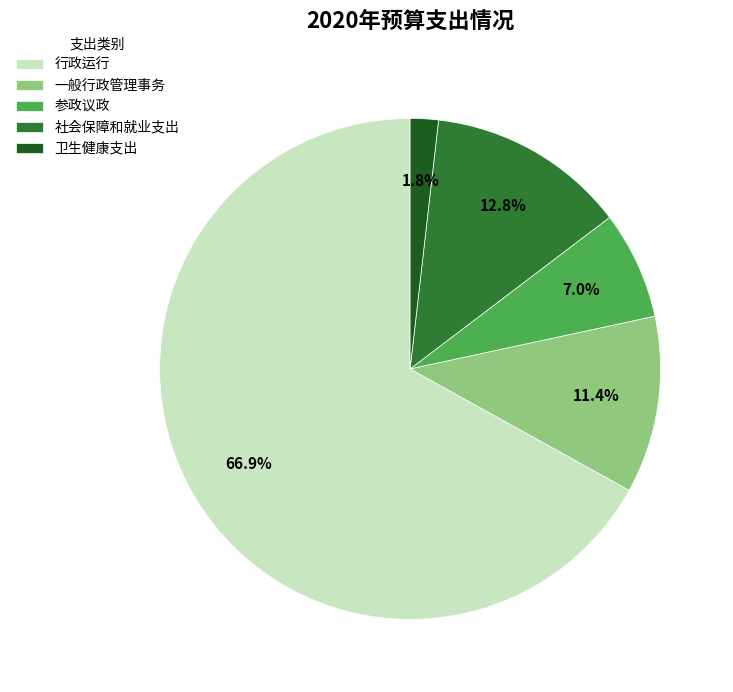

Which category has the smallest portion of the pie?

卫生健康支出